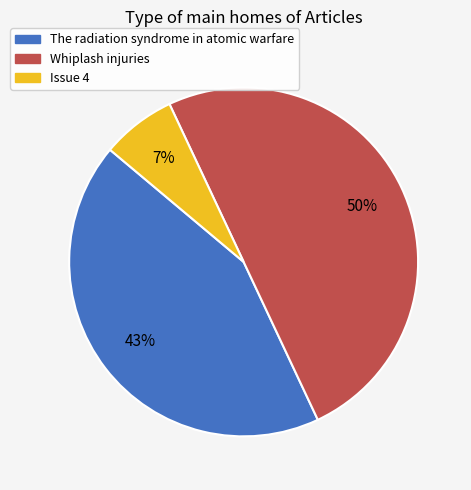

What percentage is the Whiplash injuries slice, to the nearest percent?

50%